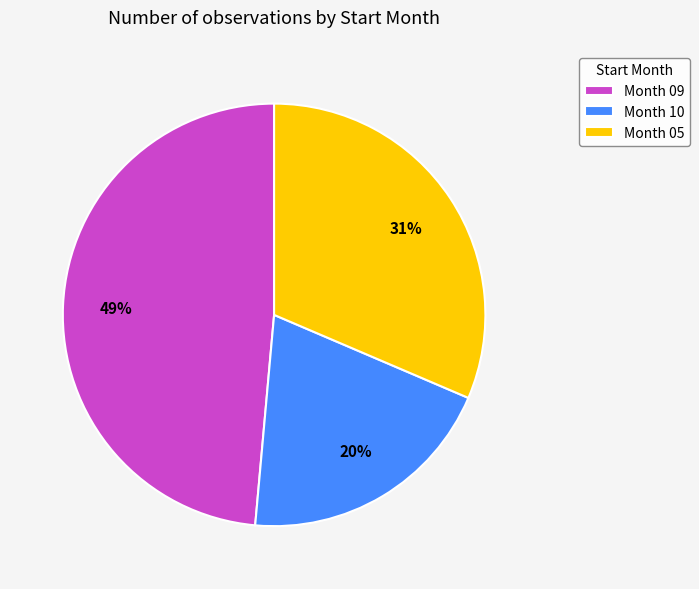

The Month 09 slice represents 59% of the pie. True or false?

False